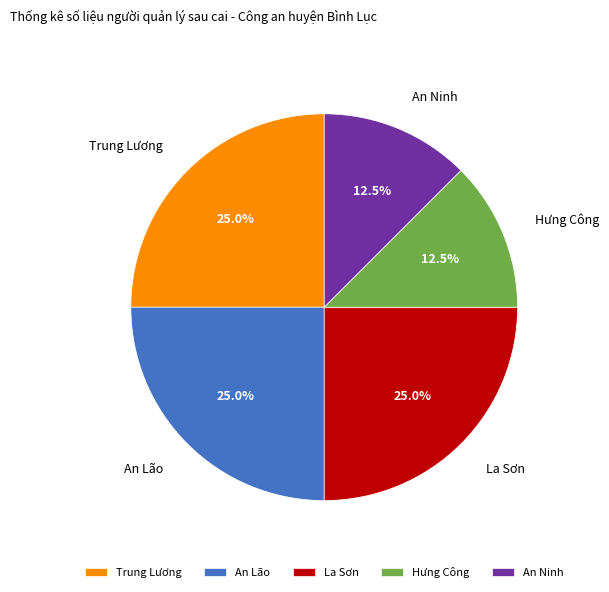

To the nearest percent, what portion does La Sơn represent?

25%